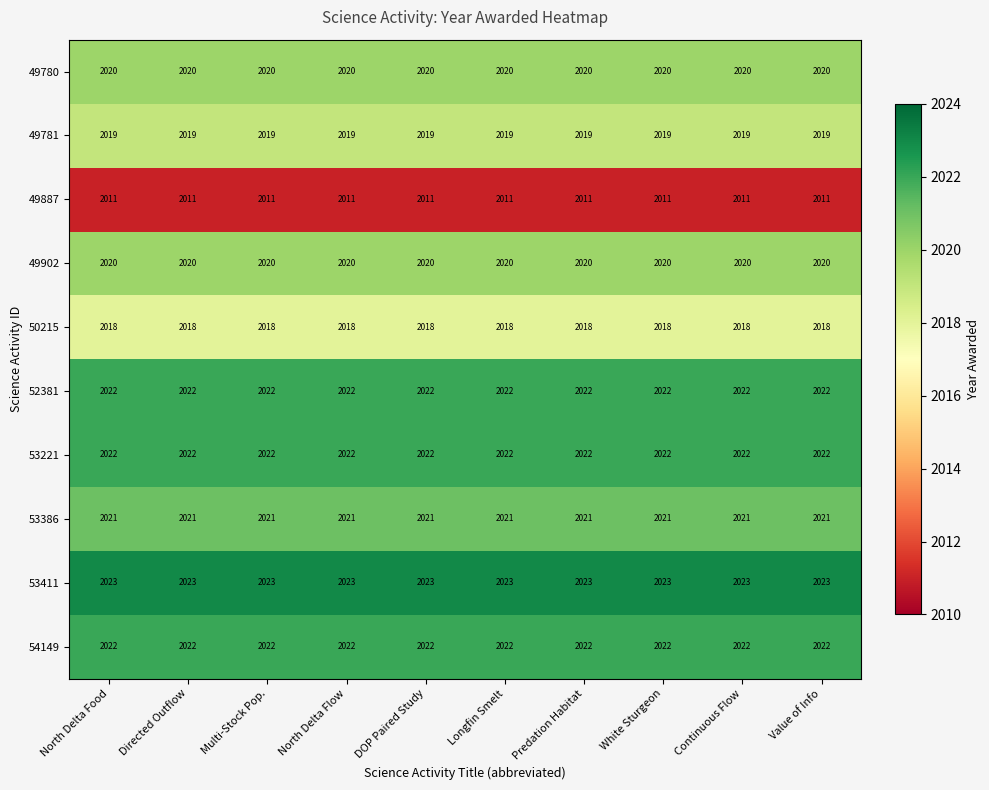

What is the sum of the 52381 values at Value of Info and White Sturgeon?

4044